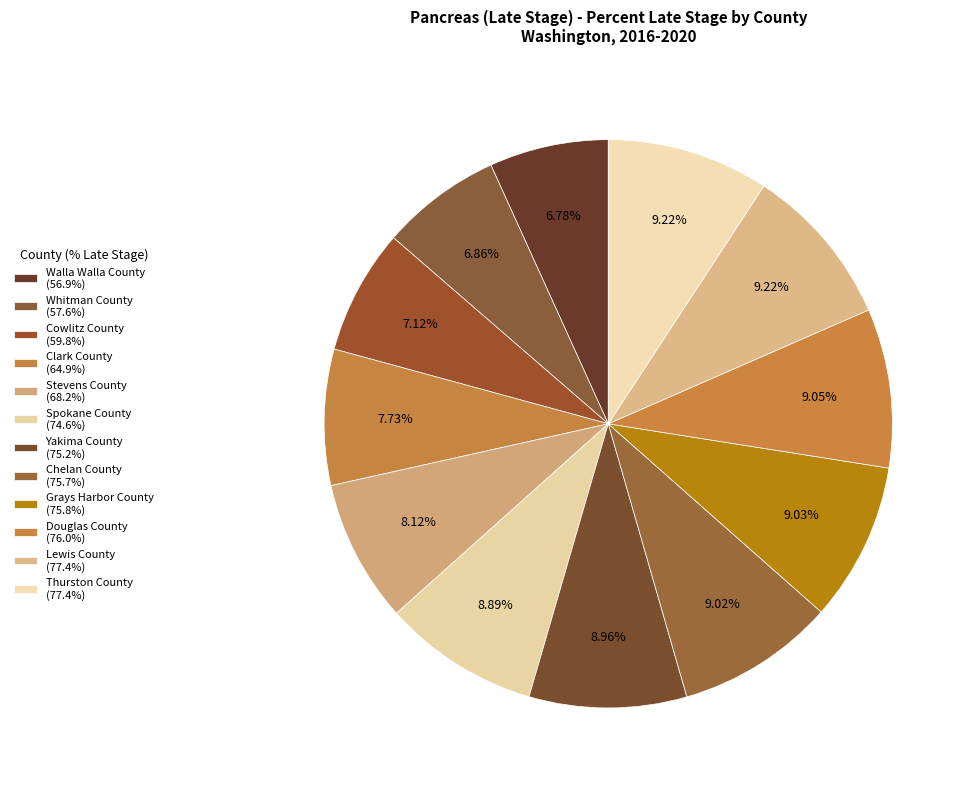

Between Whitman County and Yakima County, which is larger?

Yakima County